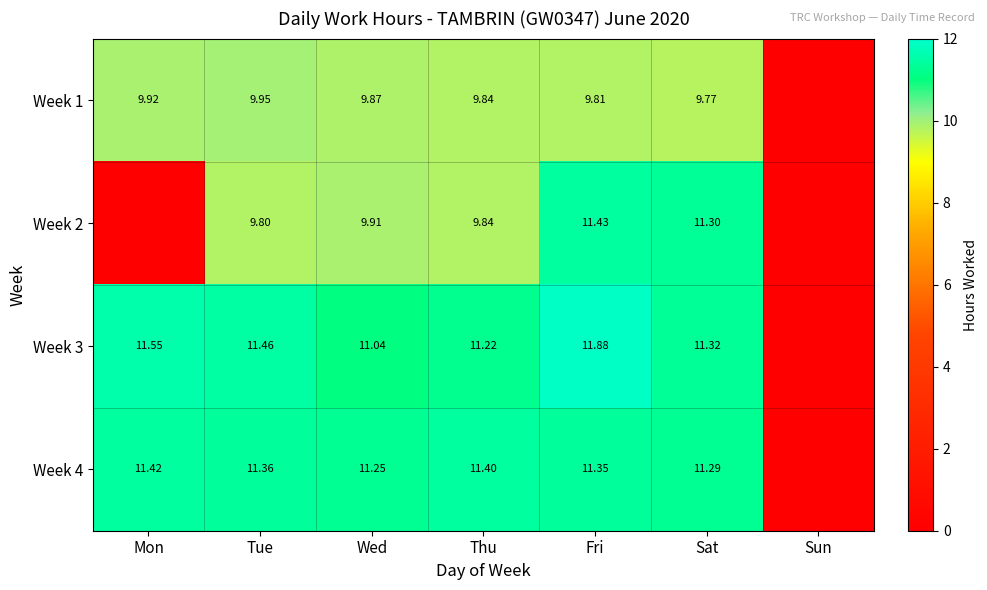

What is the difference between the second highest and minimum values in the Week 2 series?

11.3